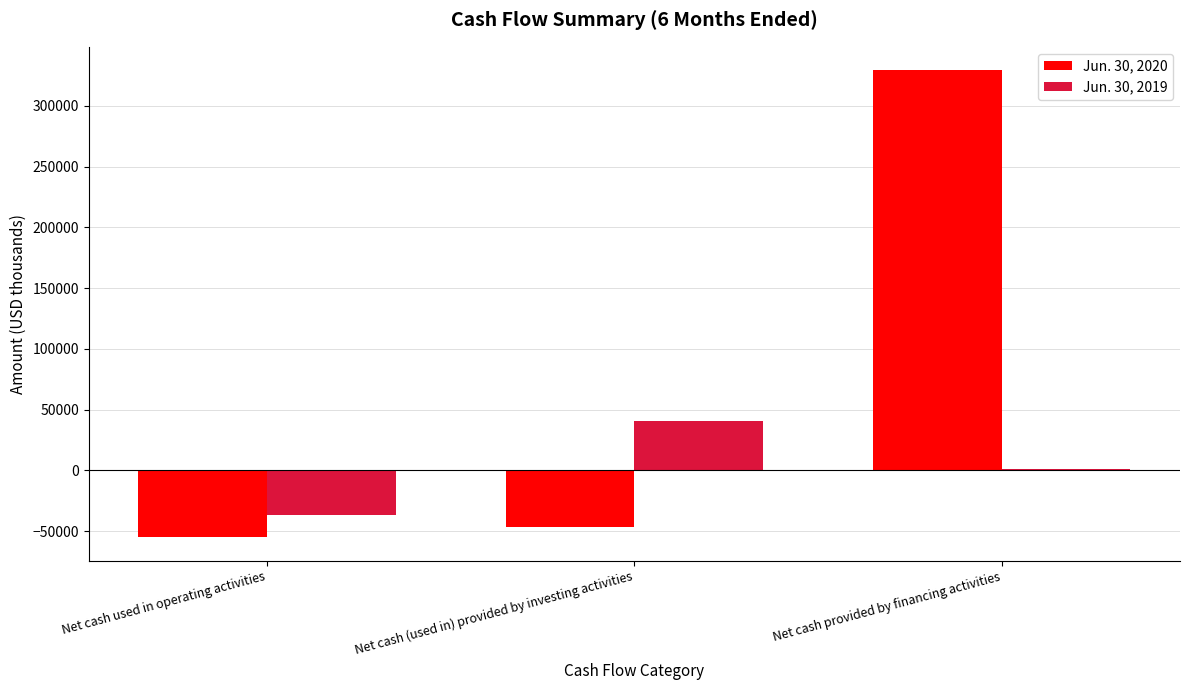

What is the highest value of the Jun. 30, 2020 series?

329480